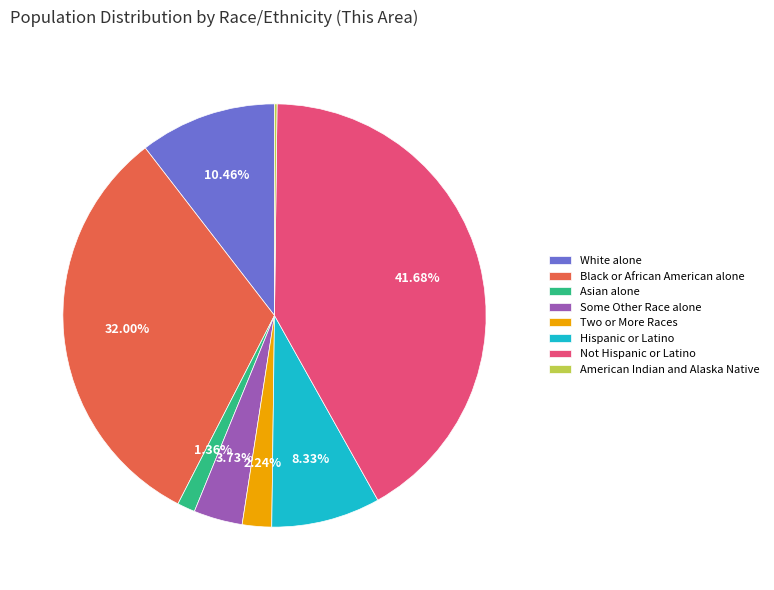

Which has a higher value, White alone or Hispanic or Latino?

White alone